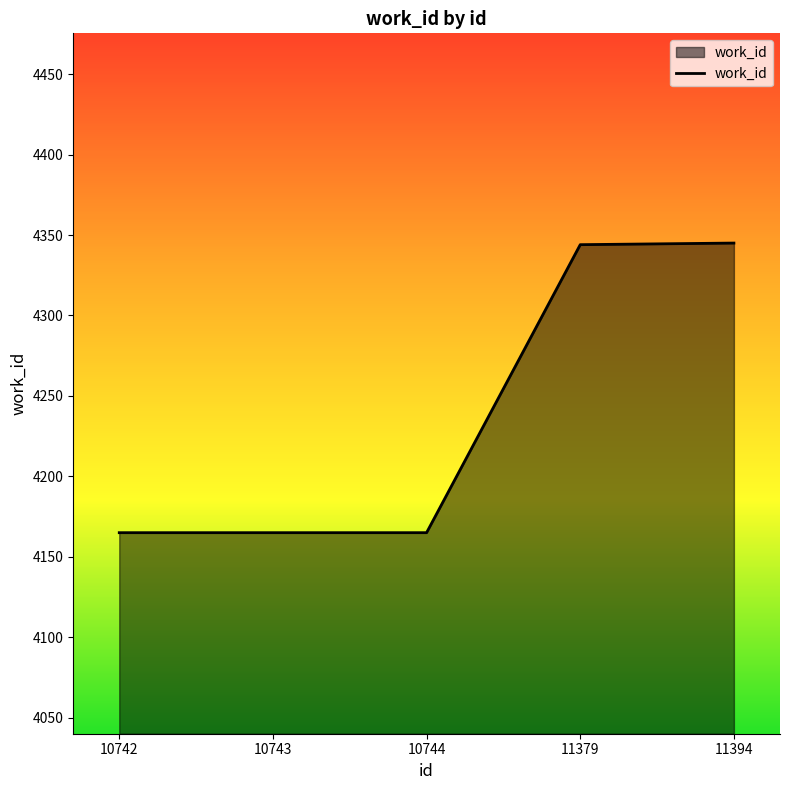

How many lines are shown in the chart?

1